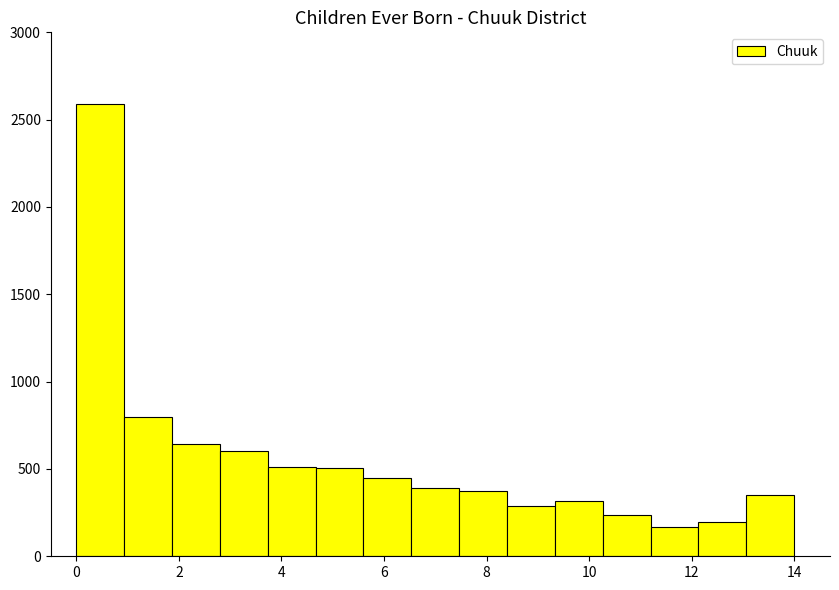

How tall is the bar that spans 8.4 to 9.4 on the x-axis? Neither the bar edges nor the heights are printed on the chart, so give them approximately, as read against the axes.

300